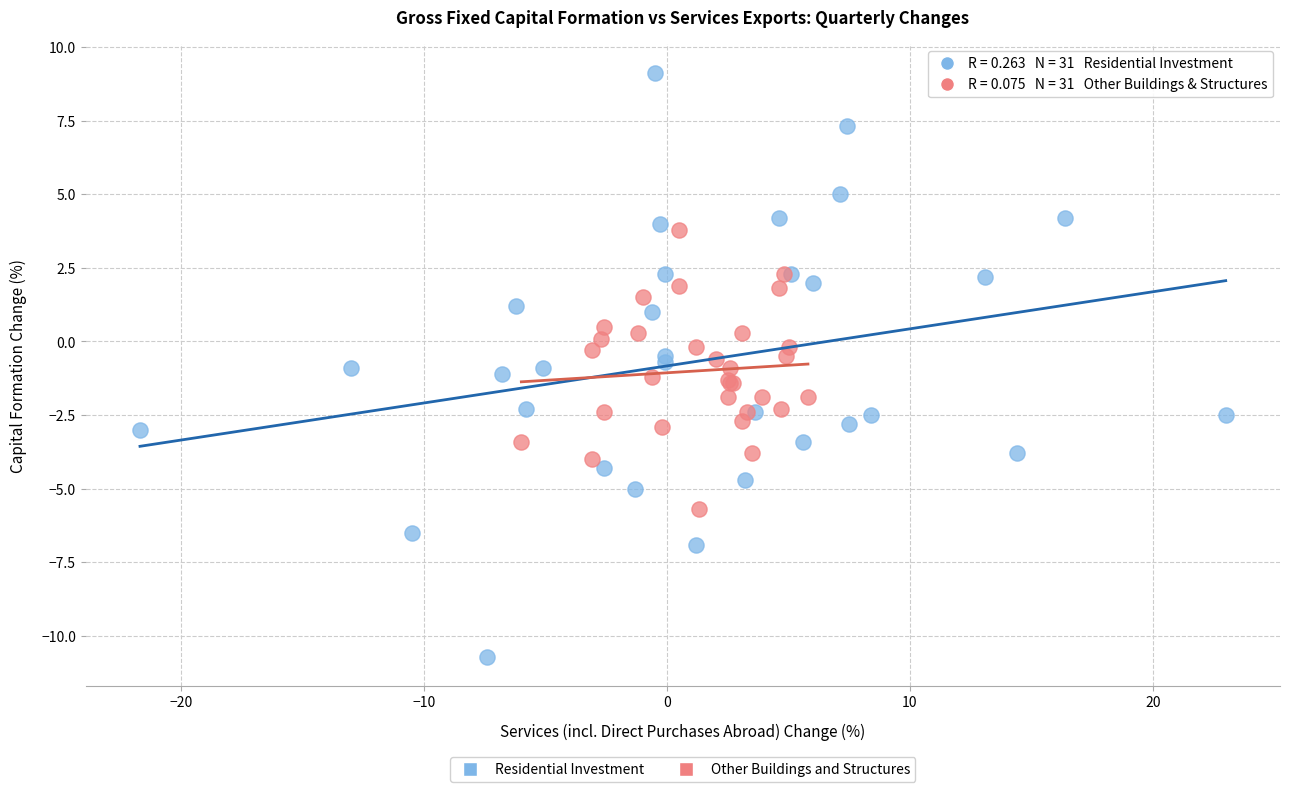

Which series has the largest Y range (max minus min)?

Residential Investment